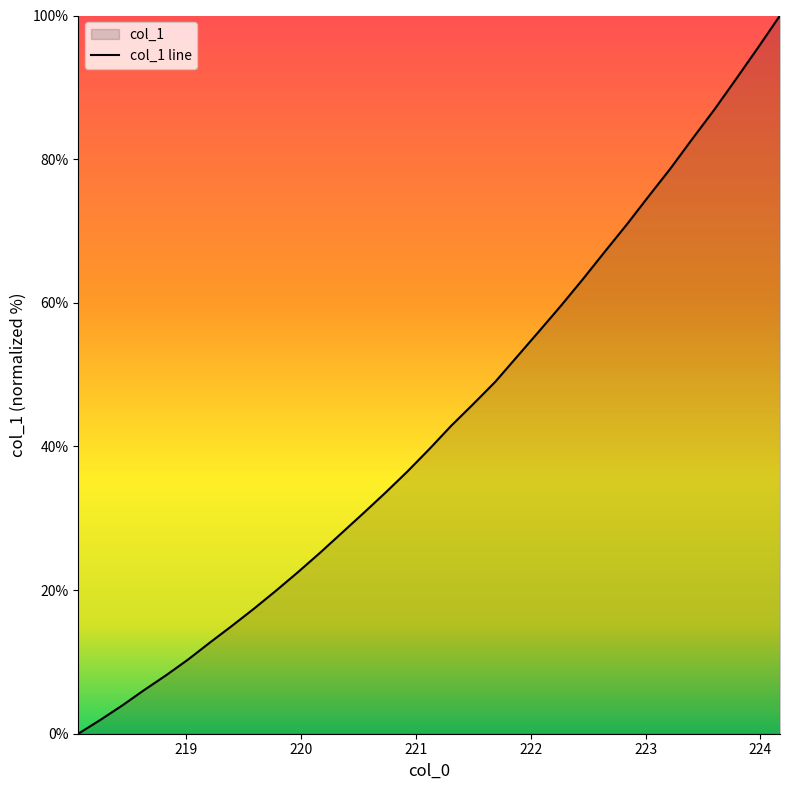

Reading right to left, transcribe all the data shown in this chart.

224.1709=100.0	223.9802=95.5	223.7895=91.2	223.5987=86.9	223.408=82.8	223.2172=78.7	223.0264=74.8	222.8355=70.9	222.6447=67.1	222.4538=63.3	222.263=59.6	222.0721=56.0	221.8812=52.5	221.6902=49.0	221.4993=45.9	221.3083=42.9	221.1174=39.6	220.9264=36.5	220.7354=33.6	220.5444=30.7	220.3533=27.9	220.1623=25.2	219.9712=22.5	219.7801=19.9	219.589=17.4	219.3979=15.0	219.2067=12.7	219.0156=10.3	218.8244=8.1	218.6332=6.1	218.442=3.9	218.2508=1.9	218.0596=0.0